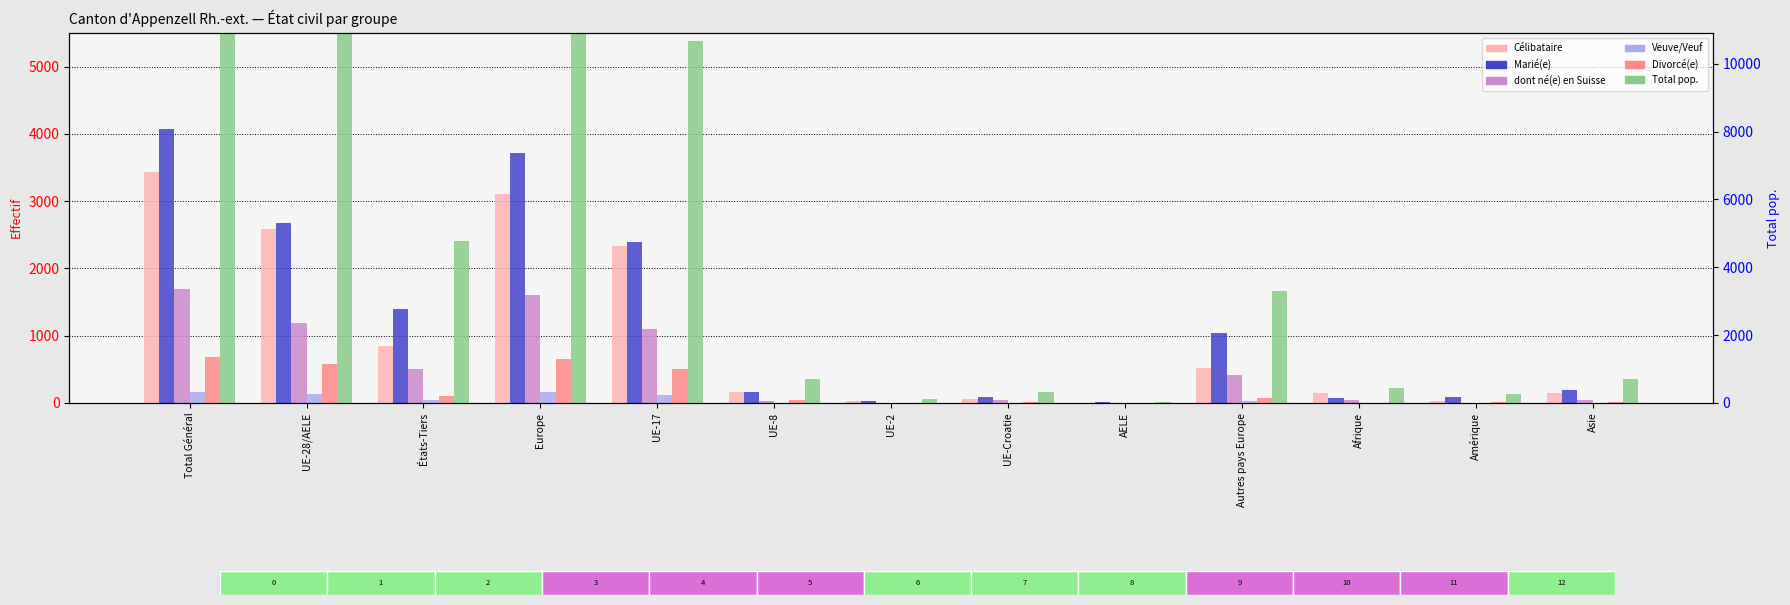

List the labels in order of Marié(e) value, smallest first.

AELE, UE-2, Afrique, UE-Croatie, Amérique, UE-8, Asie, Autres pays Europe, États-Tiers, UE-17, UE-28/AELE, Europe, Total Général